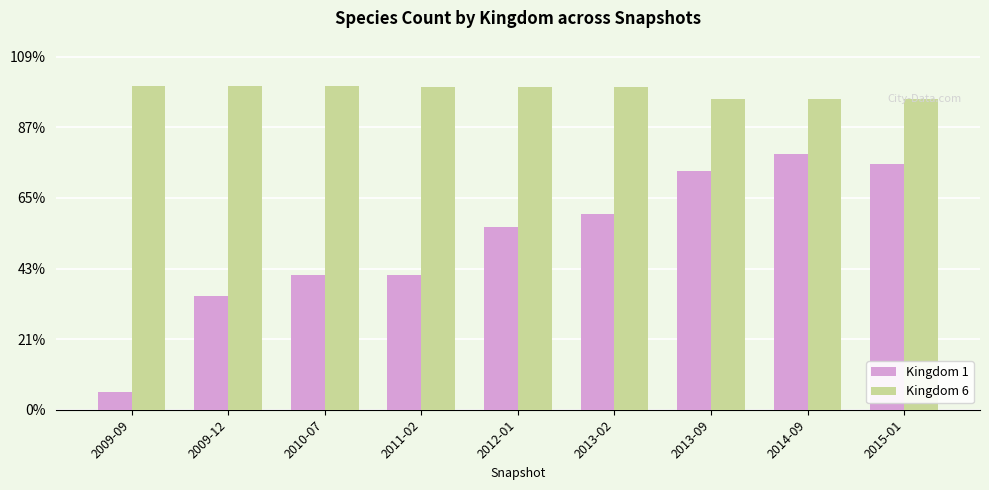

What is the minimum value shown in the chart?

251